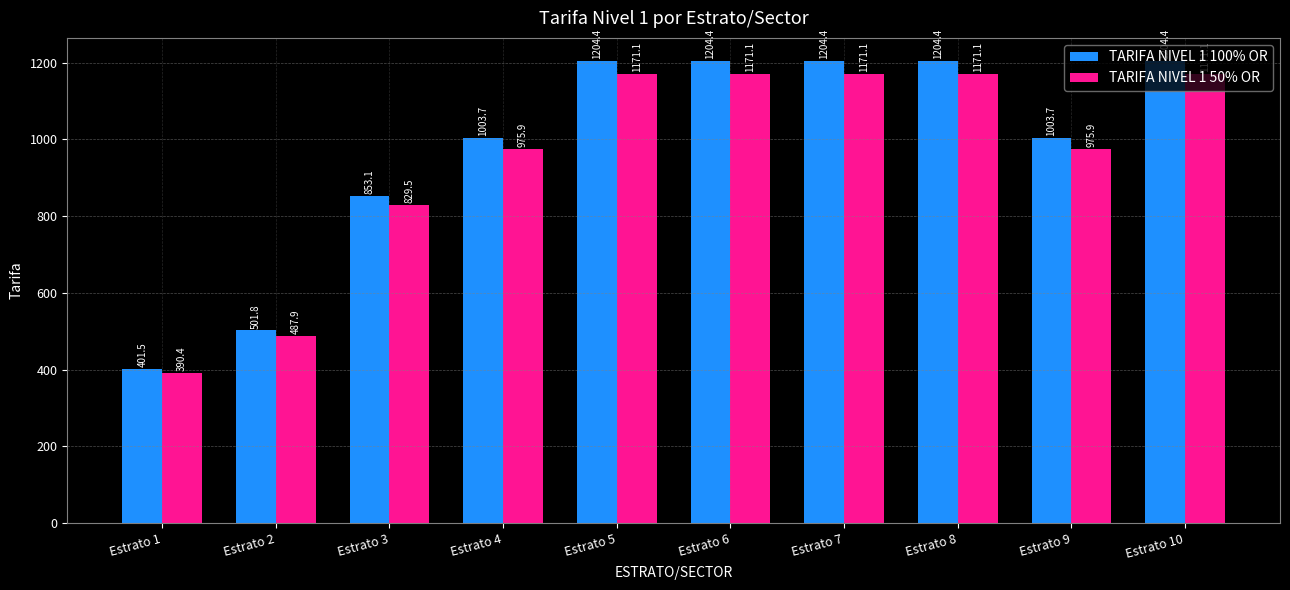

The TARIFA NIVEL 1 50% OR series shows 1697.3 at Estrato 8. True or false?

False